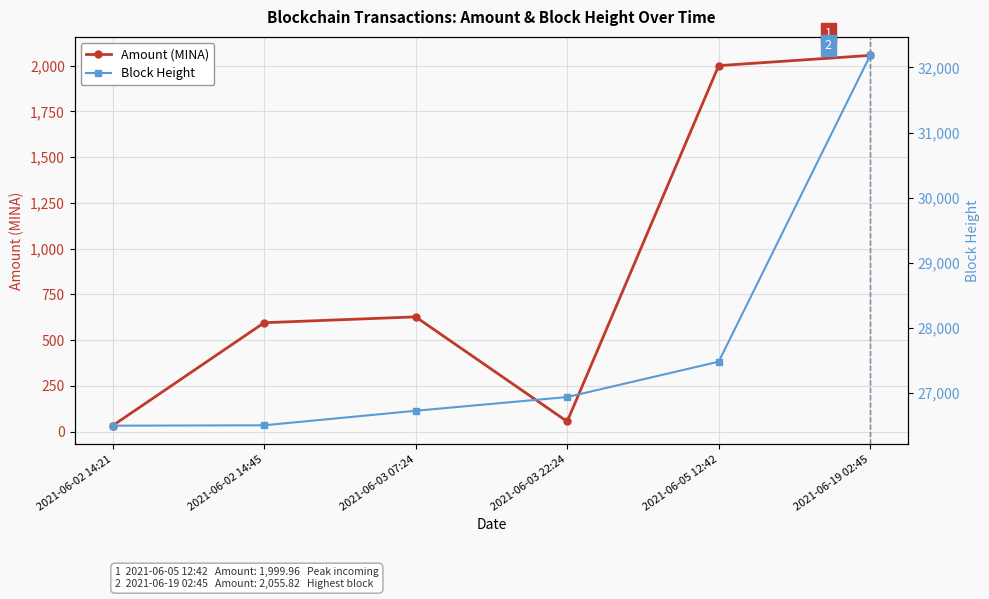

Reading left to right, list all the values displayed in this chart.

Amount (MINA): 33.0	595.5	627.5	55.9	2000.0	2055.8
Block Height: 26498.0	26504.0	26727.0	26938.0	27481.0	32185.0